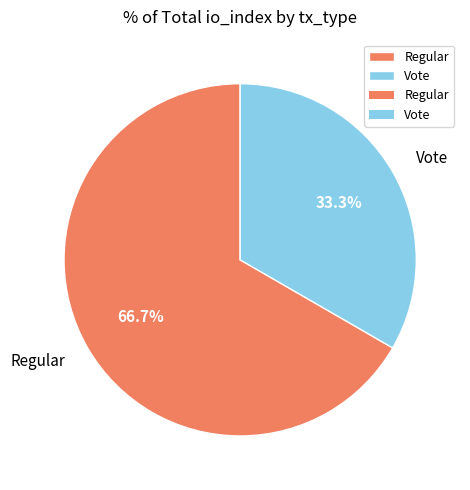

To the nearest percent, what is the average slice percentage?

50%